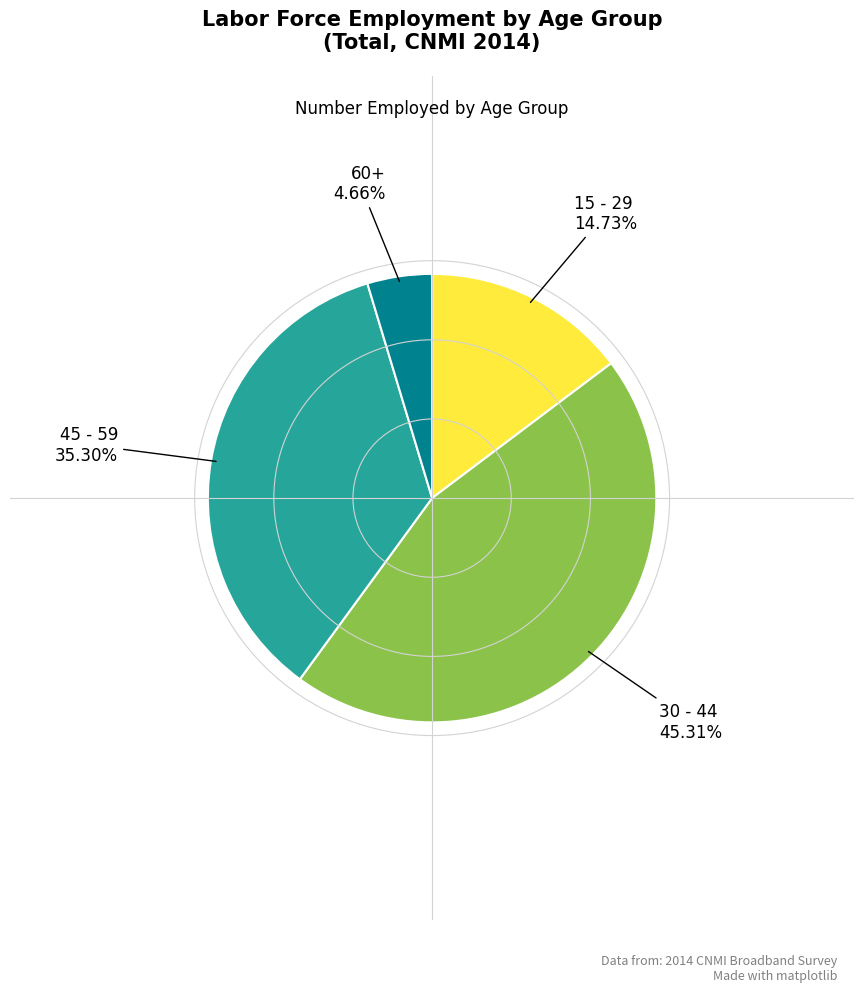

Does any single category account for the majority?

No